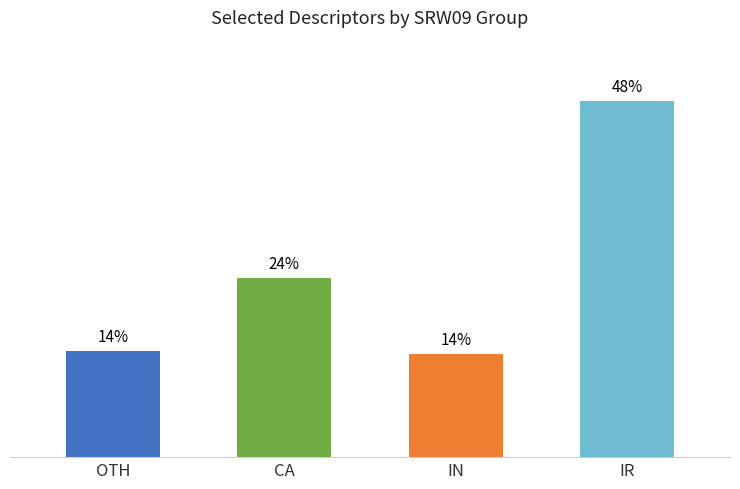

At which label is the value closest to 30?

CA